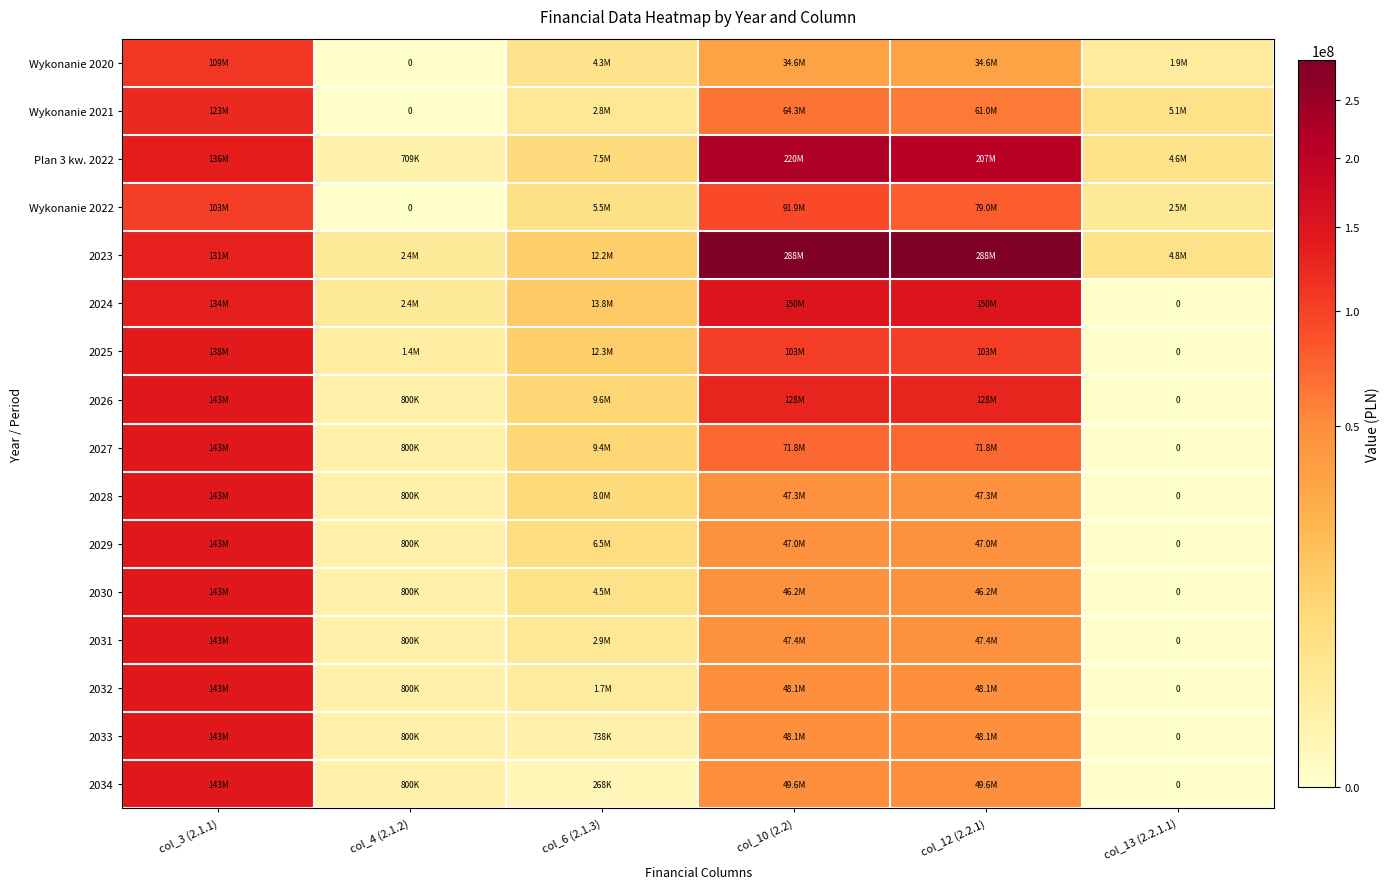

True or false: 2031 has a value of 0.0 at col_13 (2.2.1.1).

True